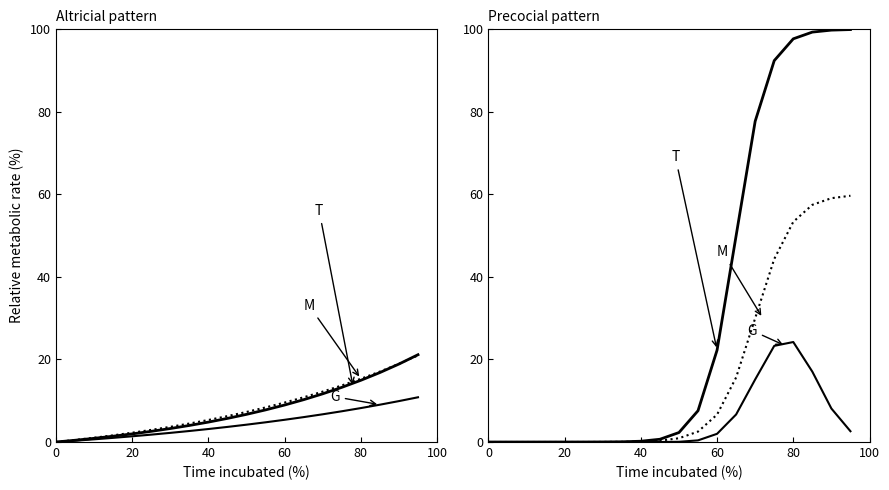

What are all the series names shown in the legend?

T, M, G